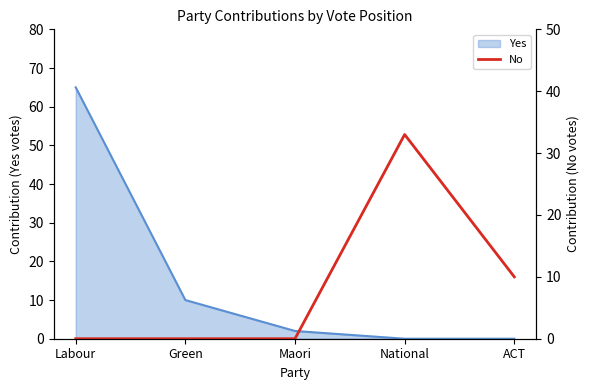

Is it true that Yes equals -23 at National?

False